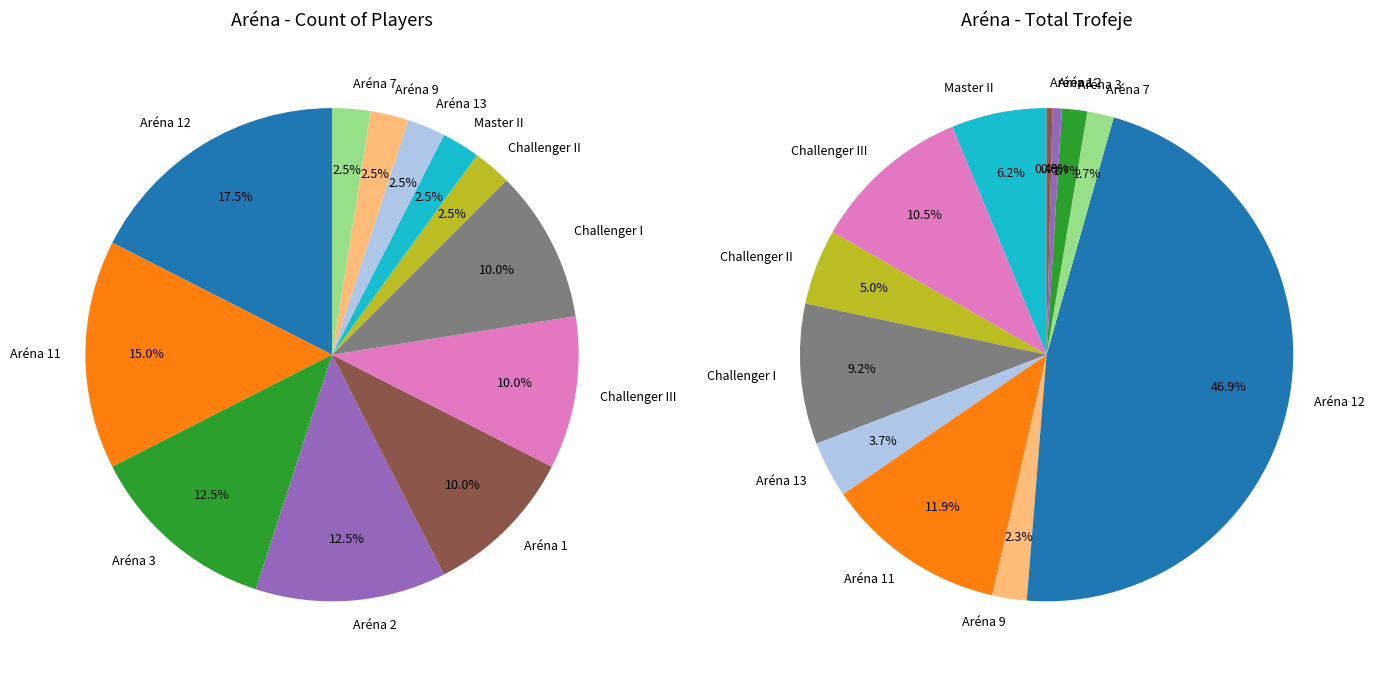

Is the sum of Aréna 12 and Aréna 3 greater than half?

No